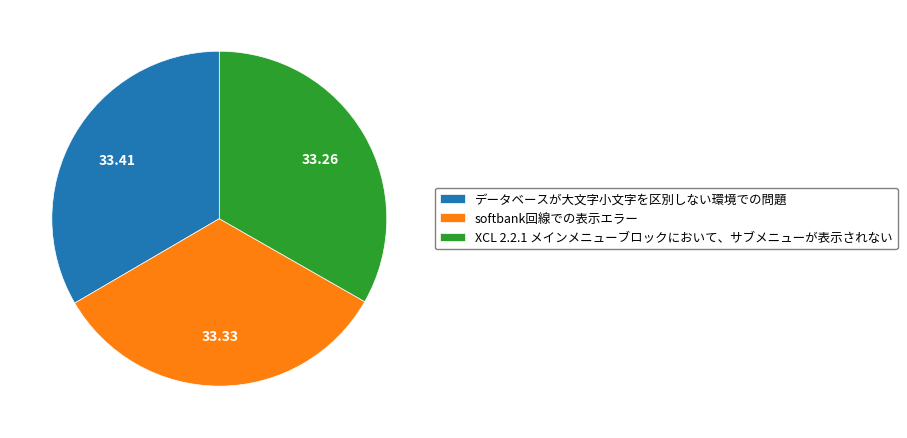

Approximately how many times larger is the value at softbank回線での表示エラー compared to データベースが大文字小文字を区別しない環境での問題?

1.0